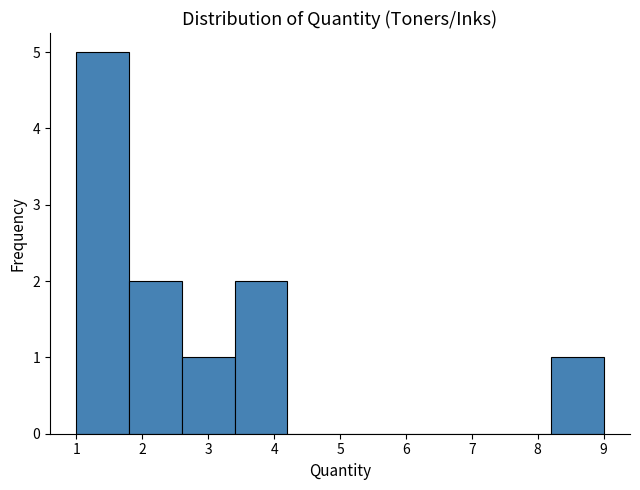

Reading left to right, list every bar in this chart as the range it spans on the x-axis followed by its height. The values are not printed on the chart, so give them approximately, as read against the axis.

1.0 to 1.8: 5
1.8 to 2.6: 2
2.6 to 3.4: 1
3.4 to 4.2: 2
4.2 to 5.0: 0
5.0 to 5.8: 0
5.8 to 6.6: 0
6.6 to 7.4: 0
7.4 to 8.2: 0
8.2 to 9.0: 1